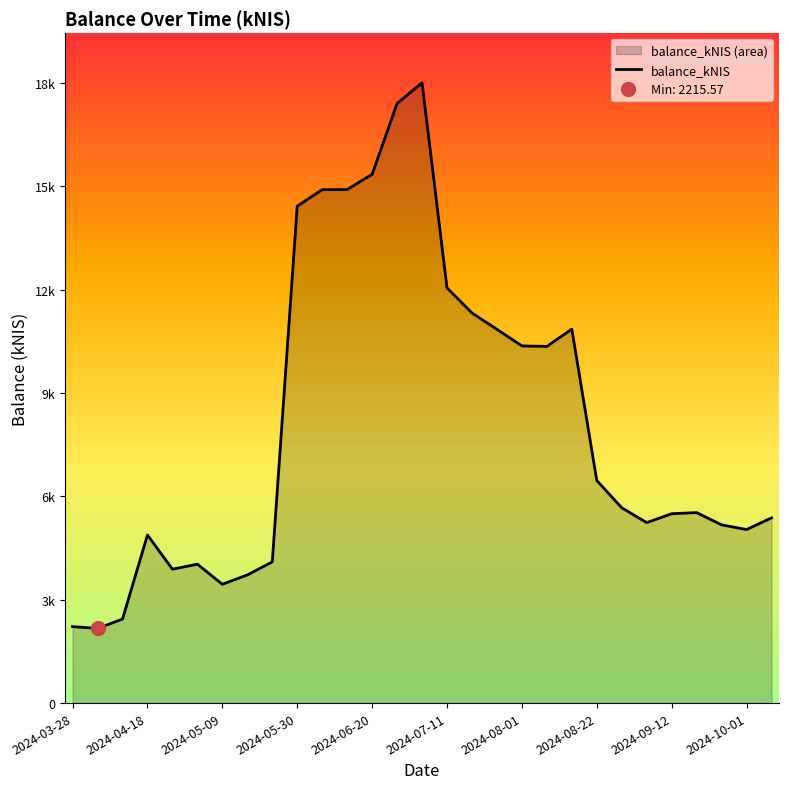

How many data points are above 5652?

15